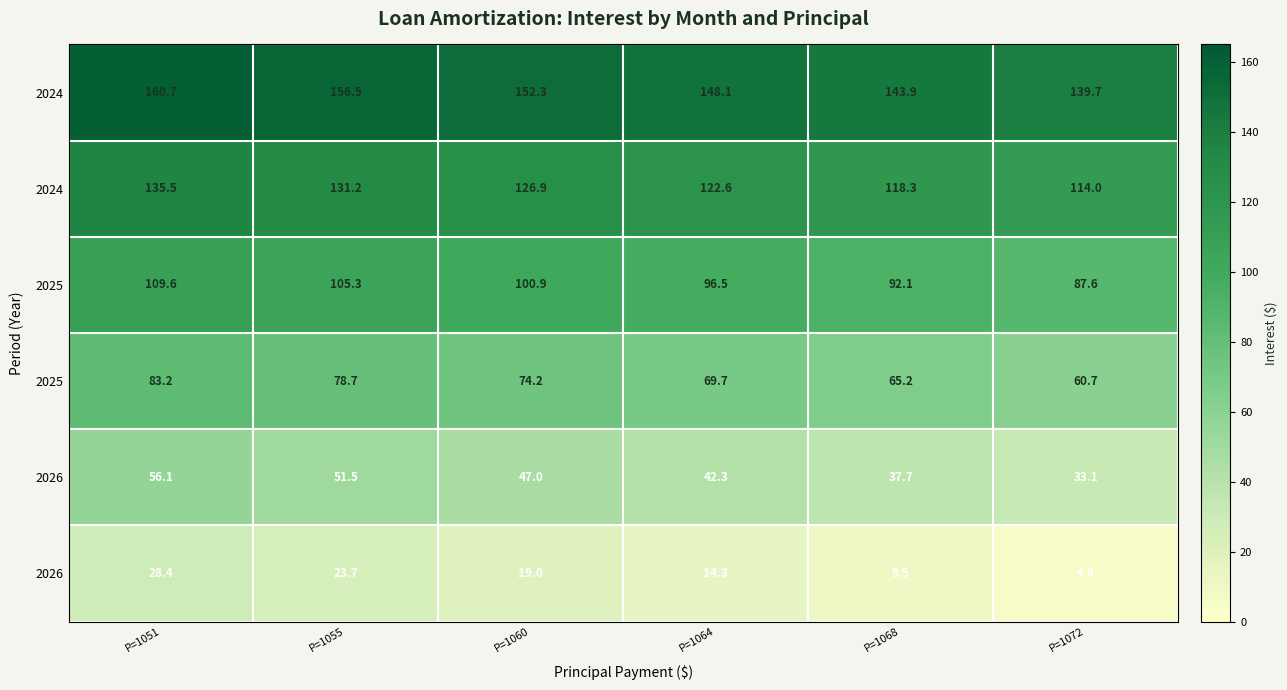

How many categories are shown in the chart?

6